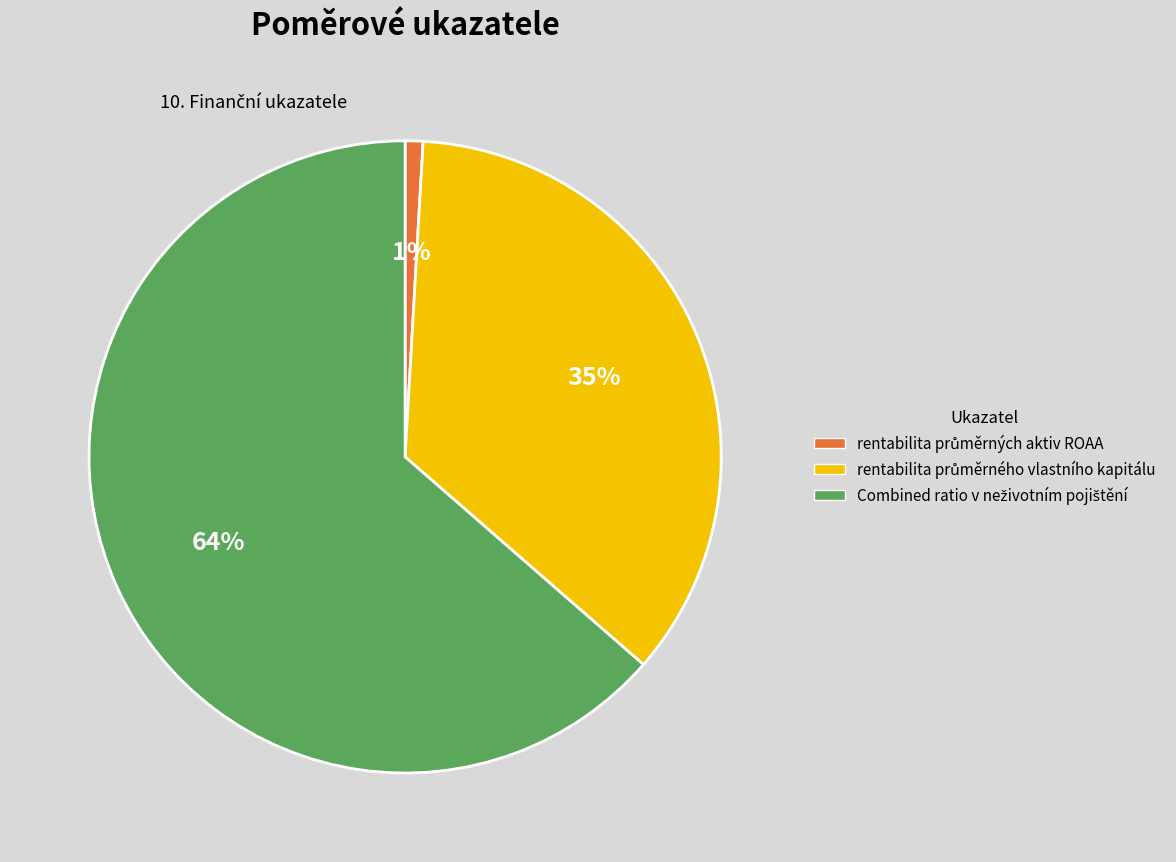

Does any single category account for the majority?

Yes